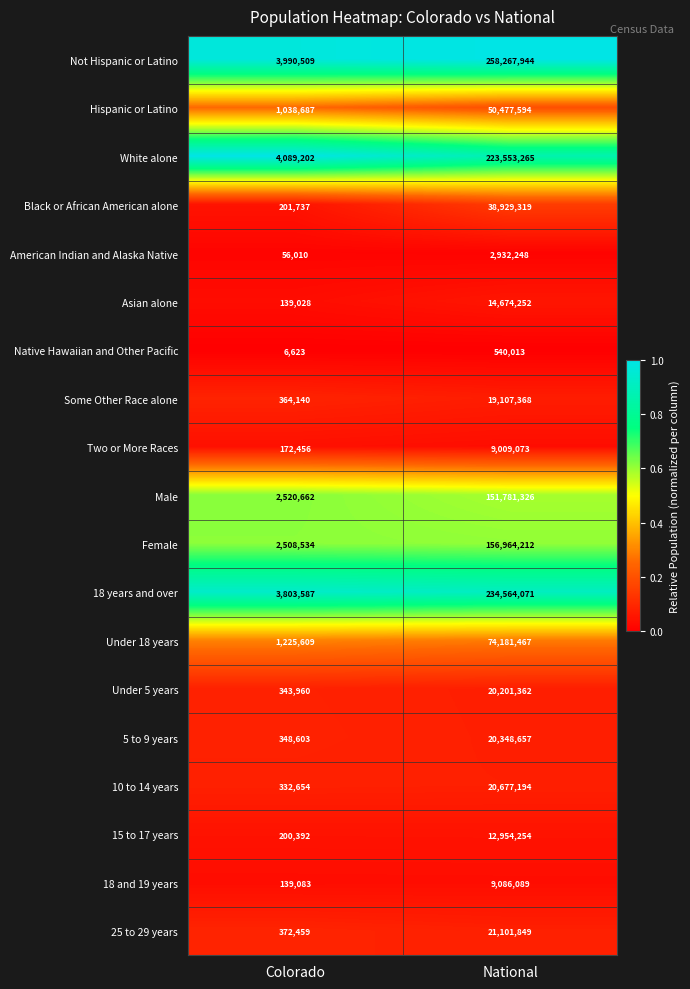

Between Colorado and National, which series saw the biggest shift?

Not Hispanic or Latino